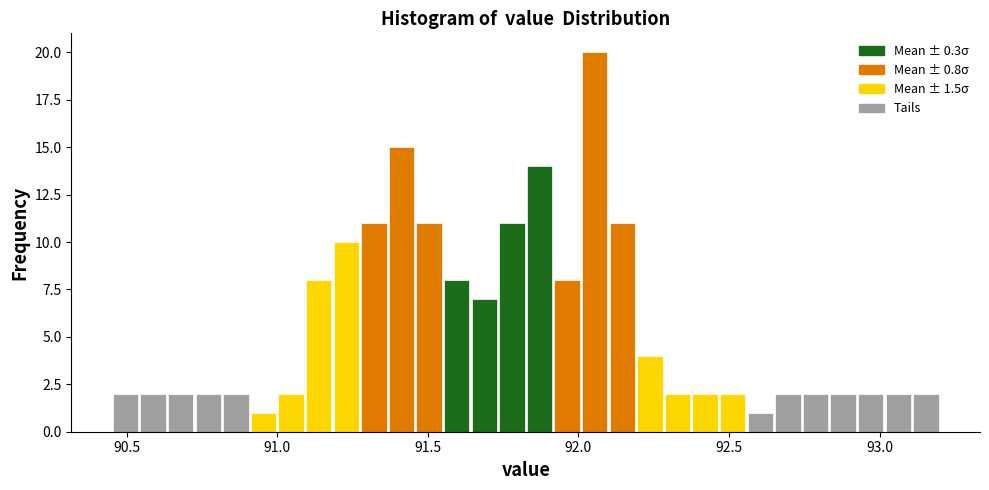

Around what value on the x-axis is the tallest bar? Give the approximate position of its centre, as read against the axis.

92.05